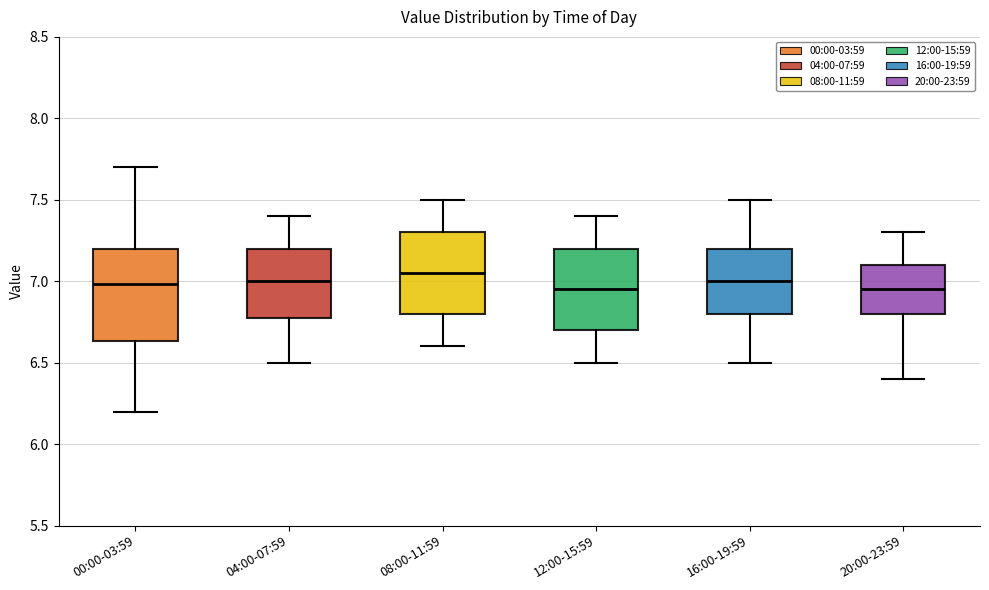

Reading left to right, transcribe this box plot: for each box, give where its median line is, the range the box spans, and where its two whiskers end, as read against the y-axis. The values are not printed on the chart, so give them approximately, as read against the axis.

00:00-03:59: median 7.00, box 6.65 to 7.20, whiskers 6.20 to 7.70
04:00-07:59: median 7.00, box 6.80 to 7.20, whiskers 6.50 to 7.40
08:00-11:59: median 7.05, box 6.80 to 7.30, whiskers 6.60 to 7.50
12:00-15:59: median 6.95, box 6.70 to 7.20, whiskers 6.50 to 7.40
16:00-19:59: median 7.00, box 6.80 to 7.20, whiskers 6.50 to 7.50
20:00-23:59: median 6.95, box 6.80 to 7.10, whiskers 6.40 to 7.30